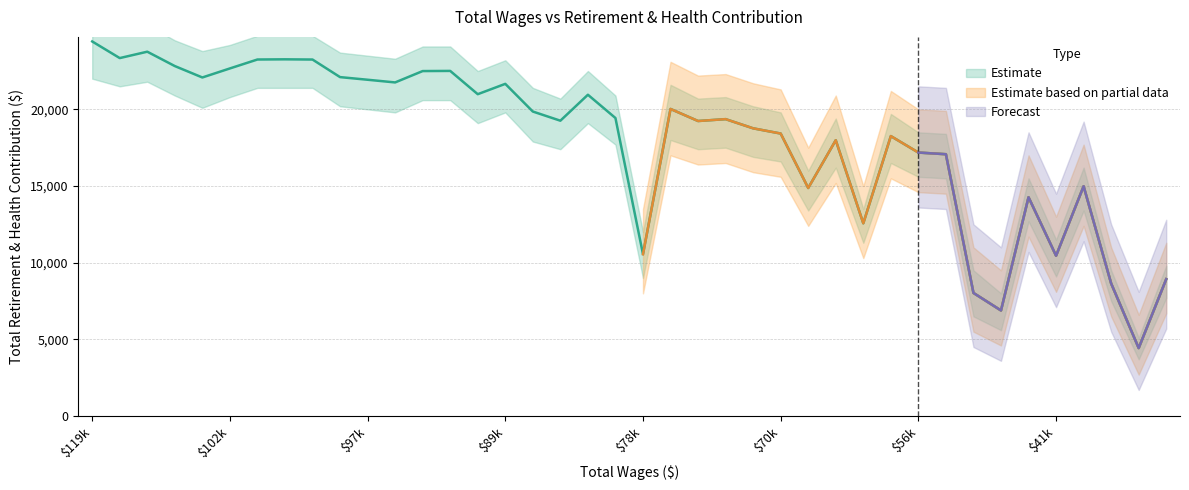

True or false: there are more than 0 points higher than both neighbors.

True